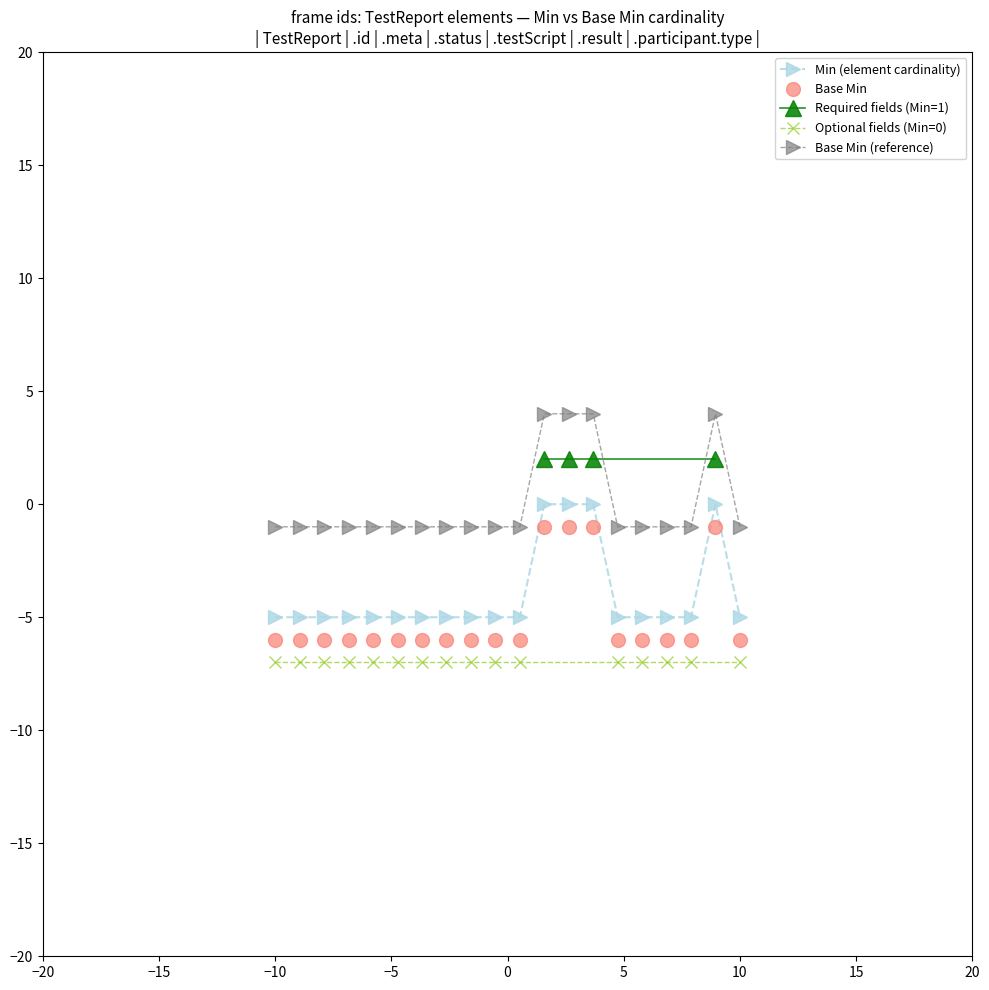

Is it true that Base Min equals -6 at TestReport.name?

True